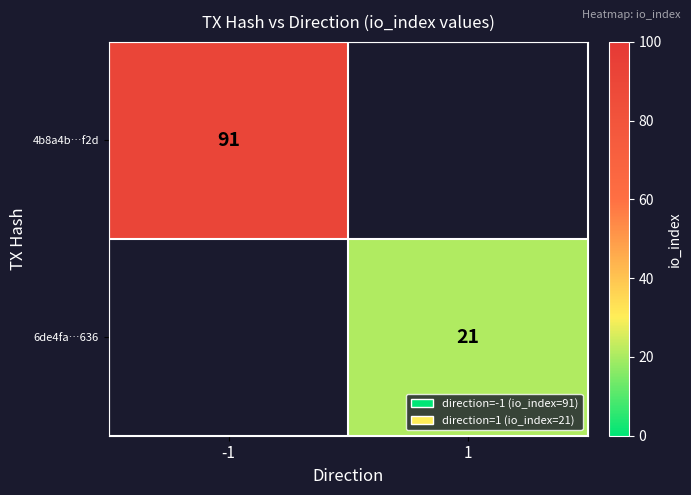

How many categories are shown in the chart?

2